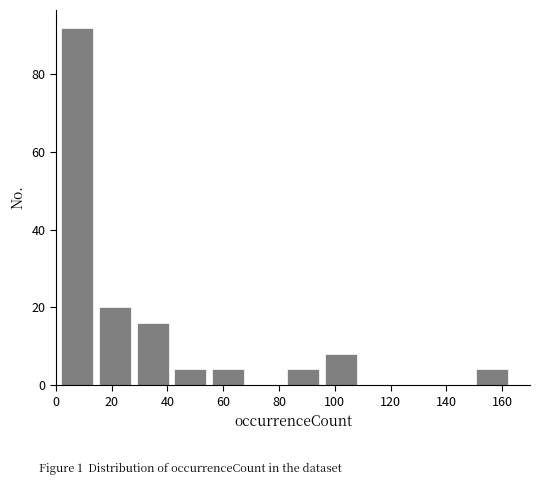

How tall is the bar that spans 41.5 to 55.0 on the x-axis? Neither the bar edges nor the heights are printed on the chart, so give them approximately, as read against the axes.

4